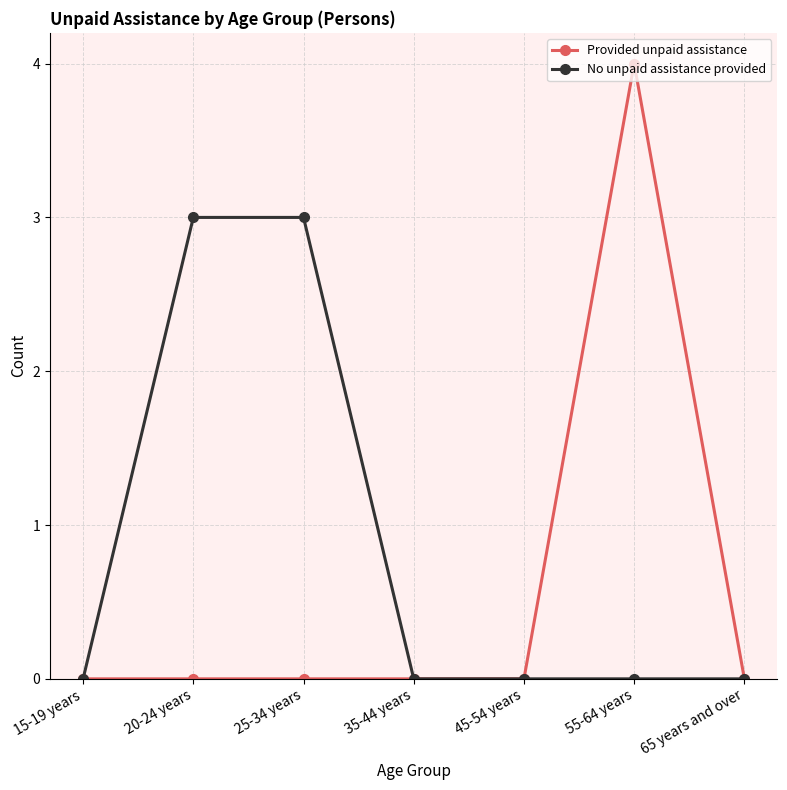

Reading left to right, transcribe all the data shown in this chart.

Provided unpaid assistance: 0	0	0	0	0	4	0
No unpaid assistance provided: 0	3	3	0	0	0	0